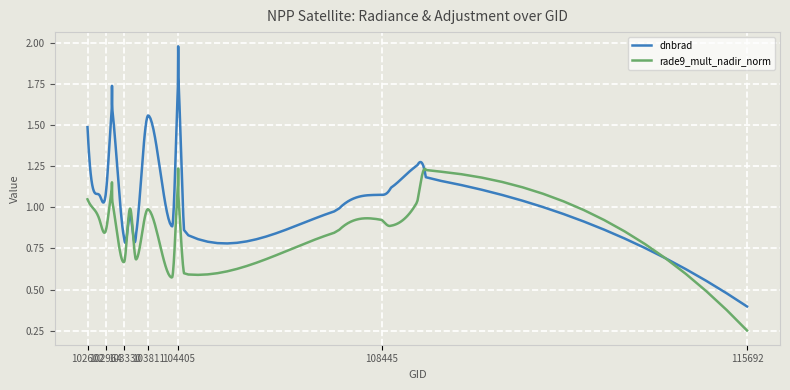

True or false: rade9_mult_nadir_norm and dnbrad cross at least once.

True